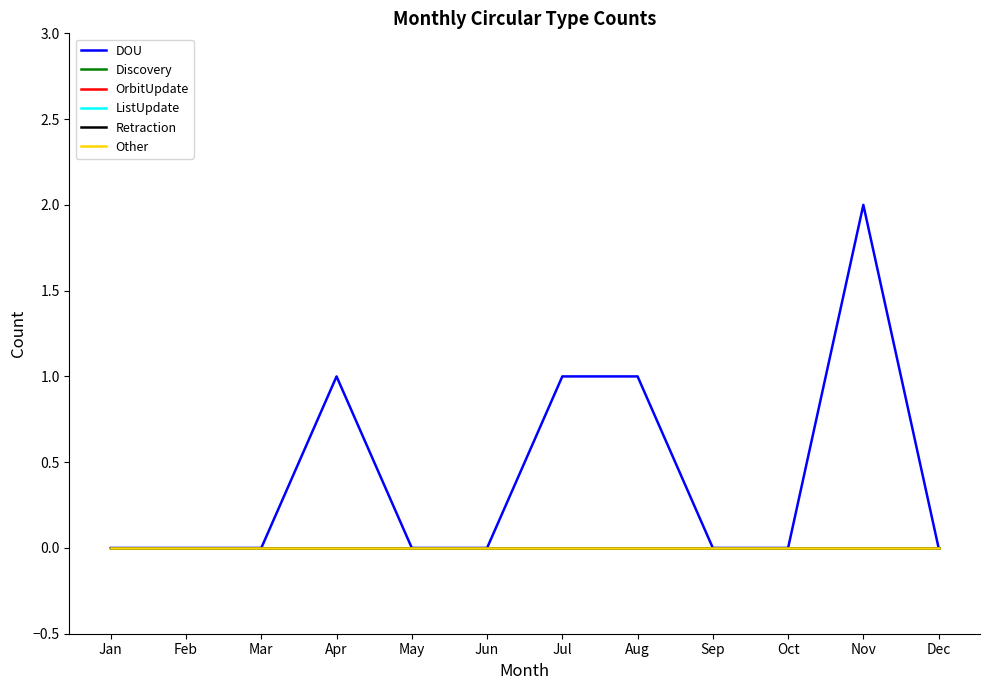

True or false: ListUpdate and Retraction cross at least once.

False